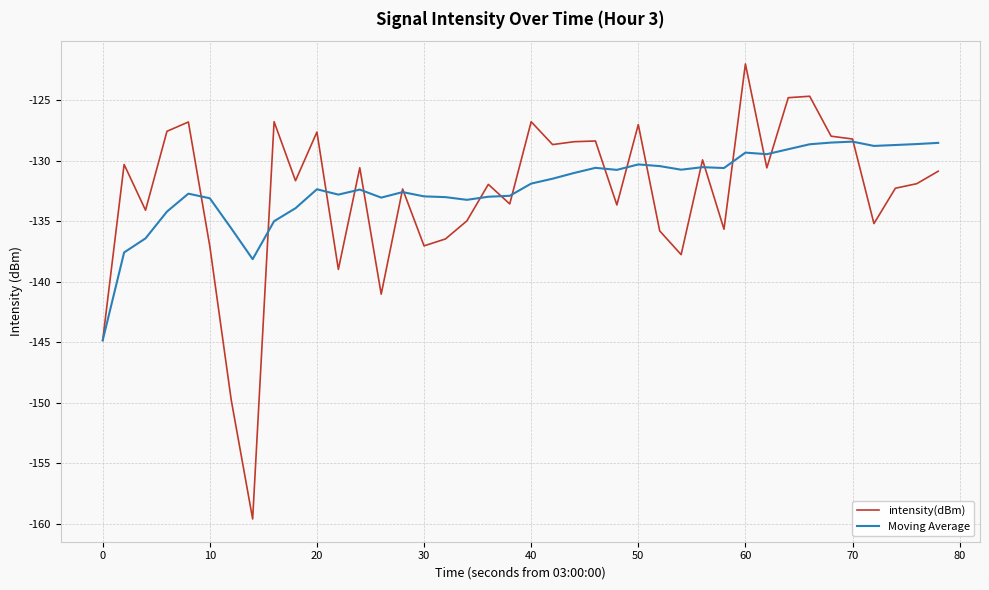

What is the highest value of the intensity(dBm) series?

-122.0